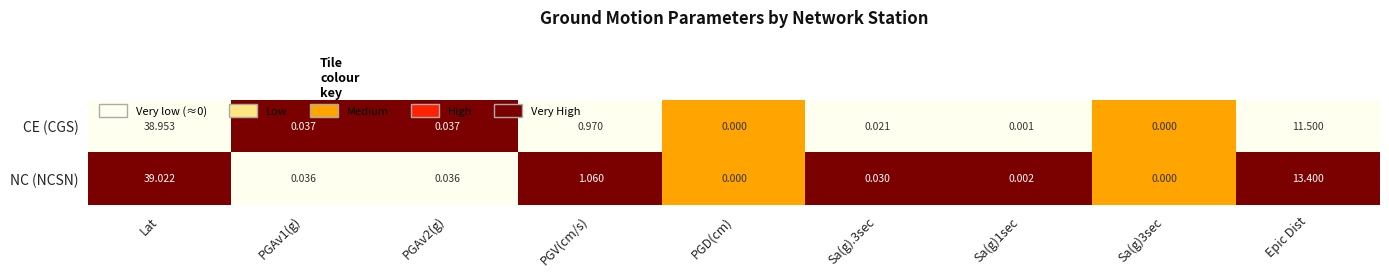

Between Lat and Sa(g).3sec, which series saw the biggest shift?

NC (NCSN)